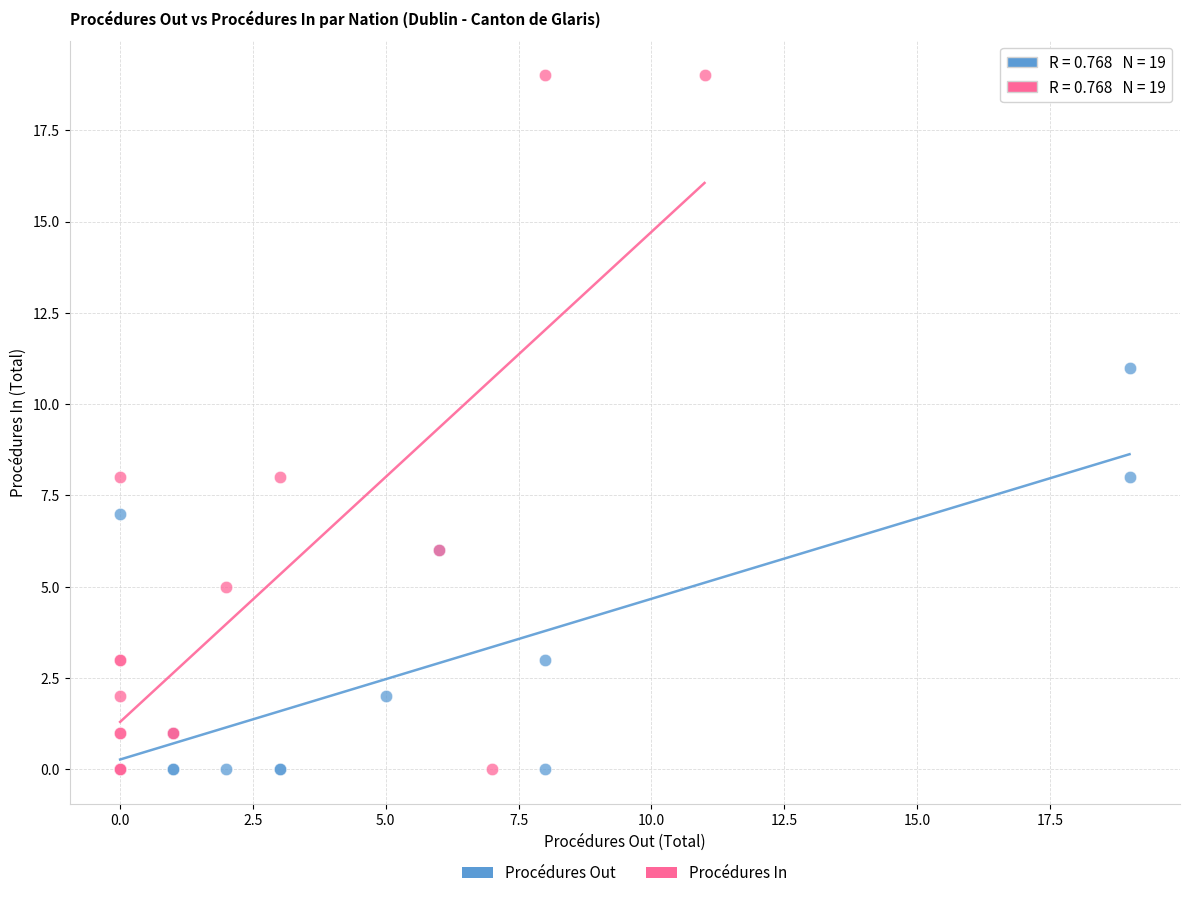

What are all the series names shown in the legend?

Procédures Out, Procédures In